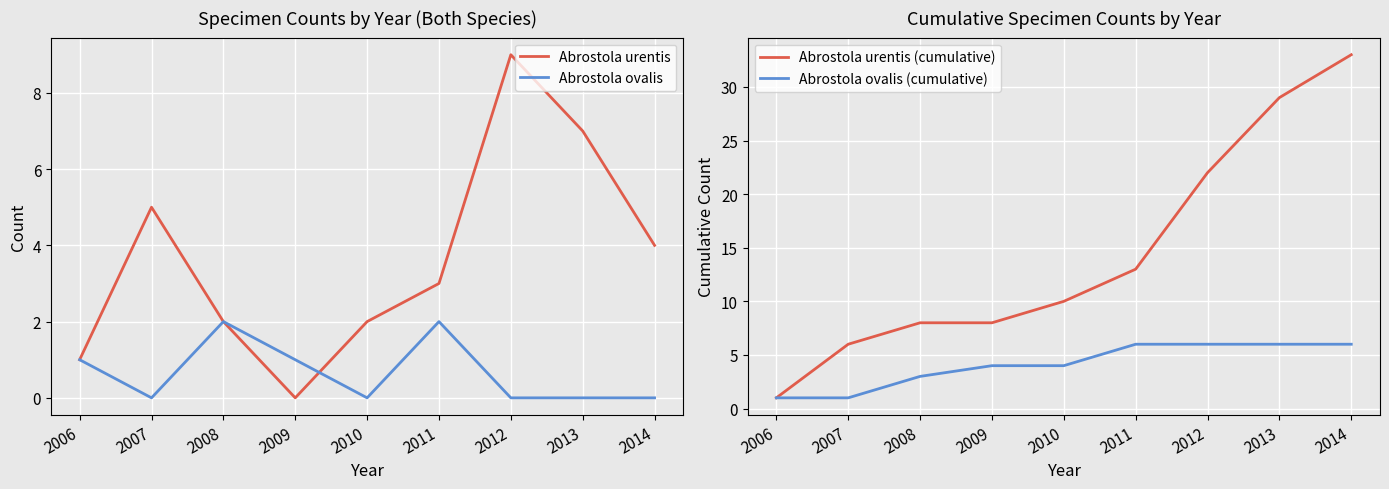

Where is Abrostola urentis nearest to the value 4?

2014